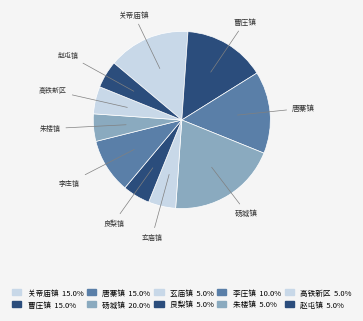

Does any single category account for the majority?

No